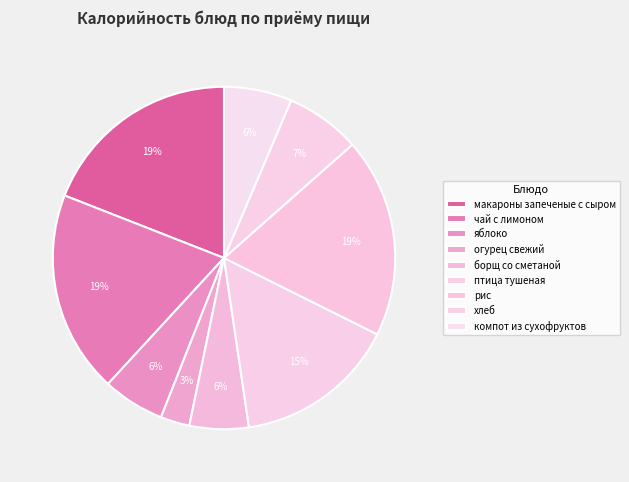

Rank the categories by value from lowest to highest.

огурец свежий, борщ со сметаной, яблоко, компот из сухофруктов, хлеб, птица тушеная, рис, макароны запеченые с сыром, чай с лимоном